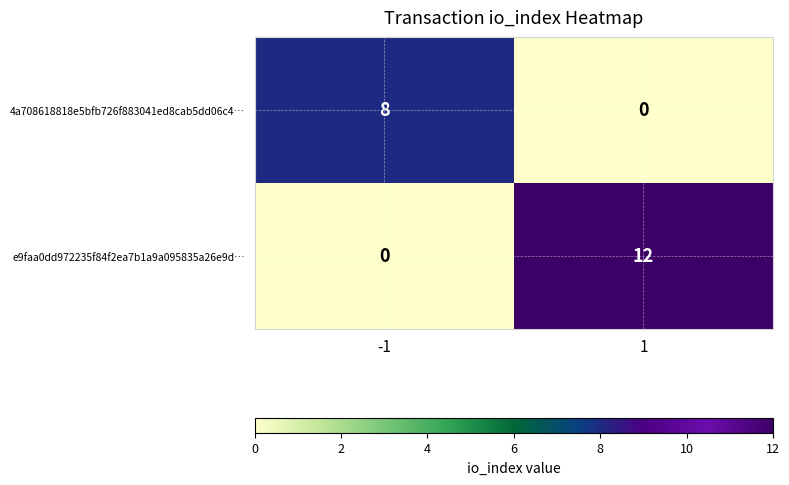

Reading left to right, transcribe all the data shown in this chart.

4a708618818e5bfb726f883041ed8cab5dd06c4…: 8	0
e9faa0dd972235f84f2ea7b1a9a095835a26e9d…: 0	12